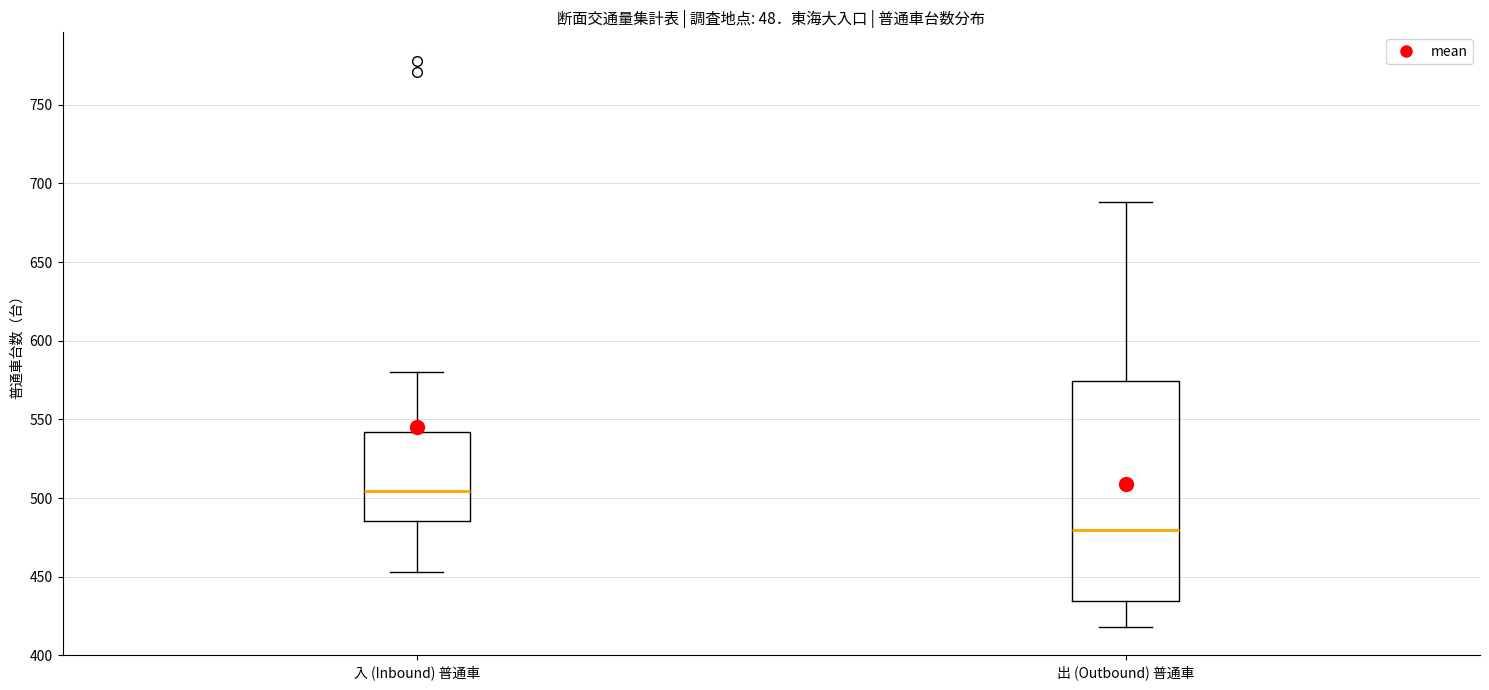

Which box's median line is the highest?

入 (Inbound) 普通車